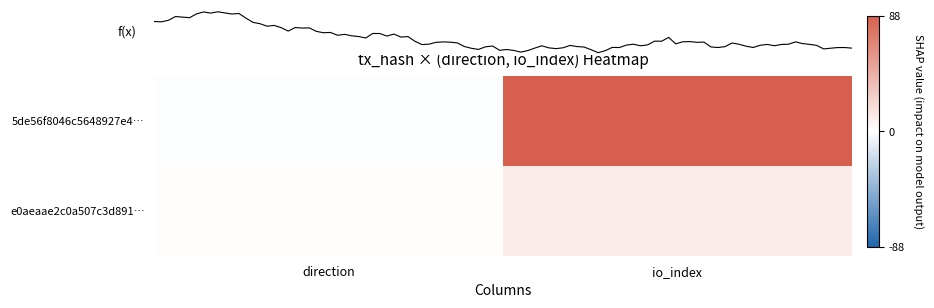

What is the difference between the maximum and minimum values in the e0aeaae2c0a507c3d891… series?

9